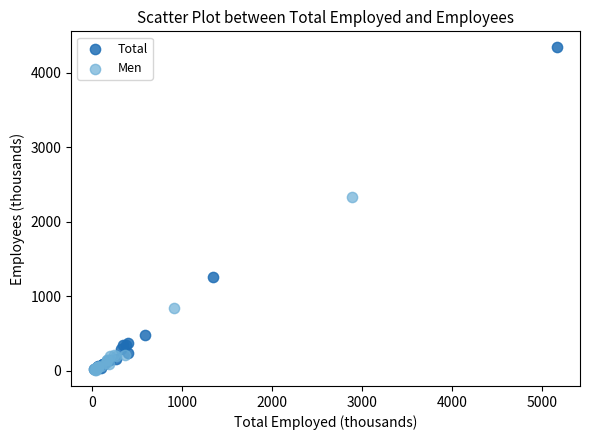

What are all the series names shown in the legend?

Total, Men